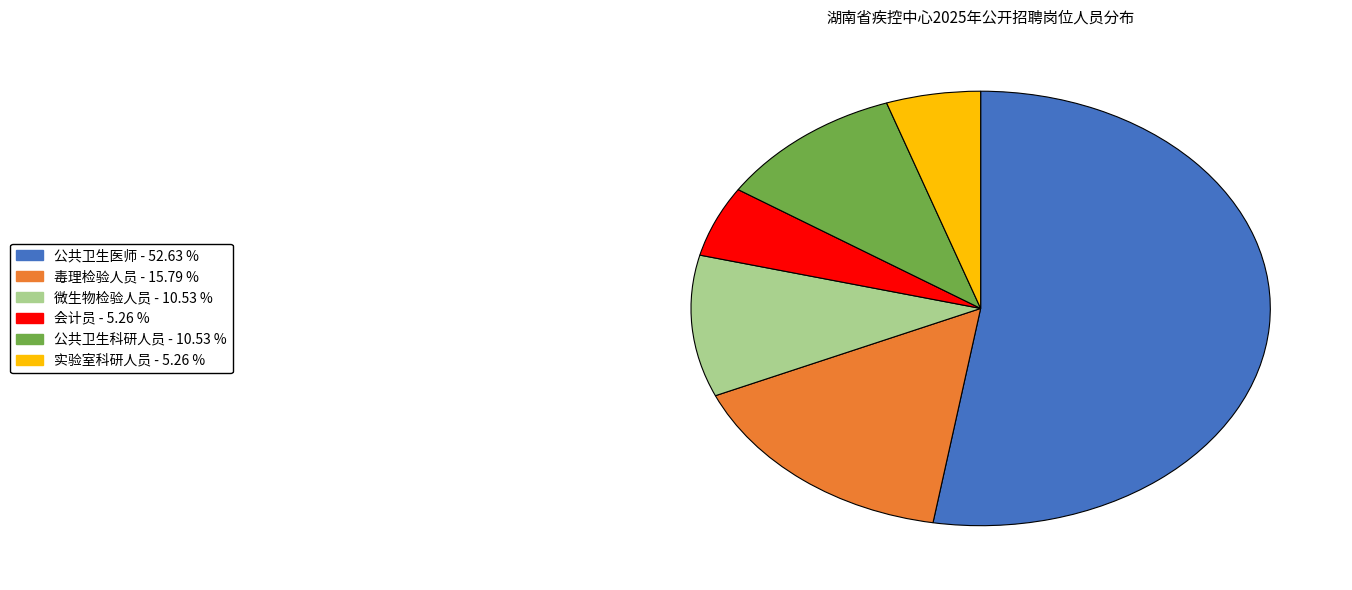

Count the number of slices in the pie.

6